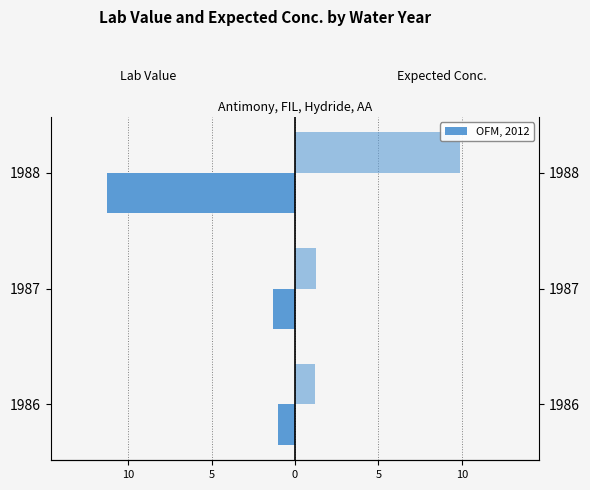

How many bars are there in each group?

2